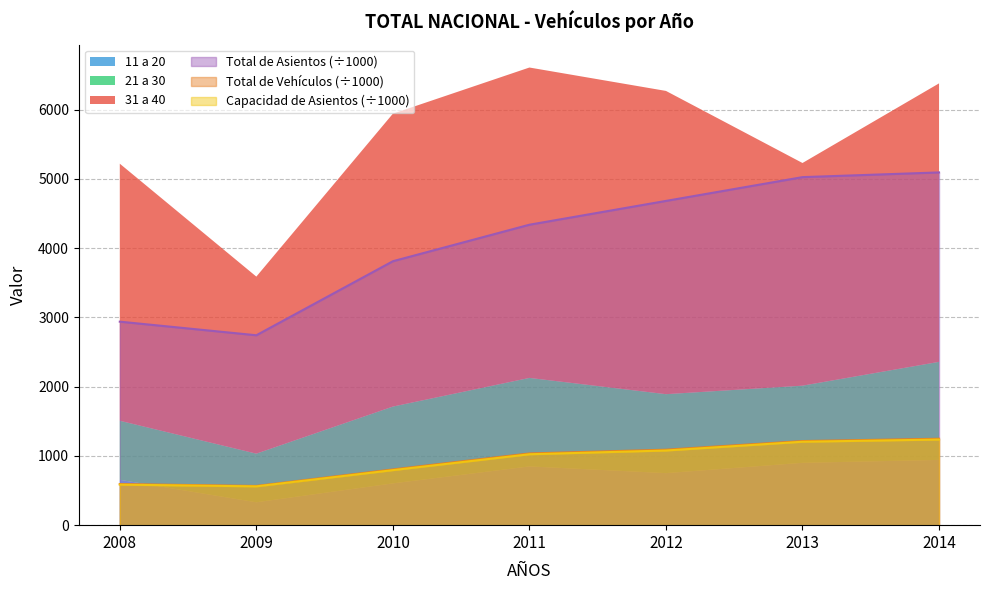

True or false: Total de Asientos (÷1000) and Capacidad de Asientos (÷1000) intersect in this chart.

False